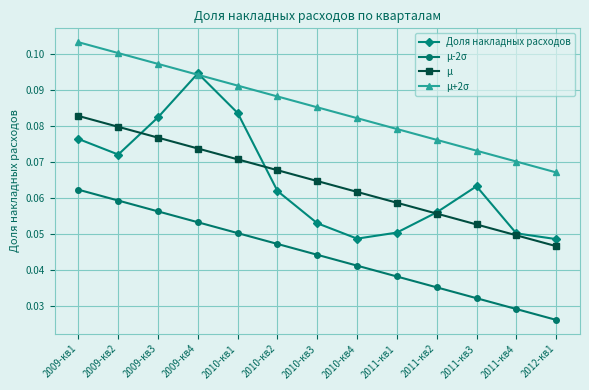

Which category has the highest value in the μ series?

2009-кв1